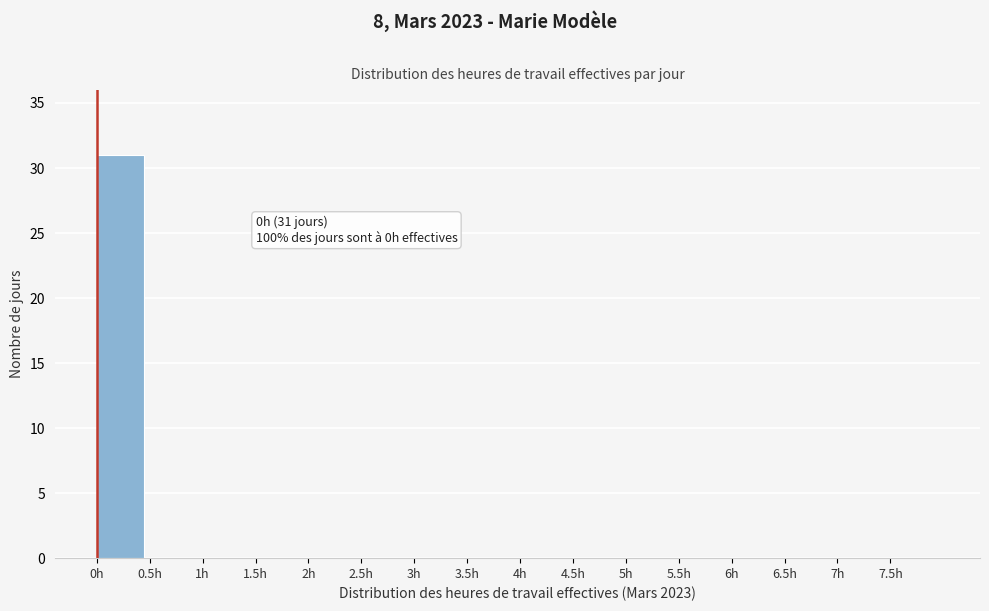

Which range on the x-axis has the tallest bar?

0.0 to 0.5